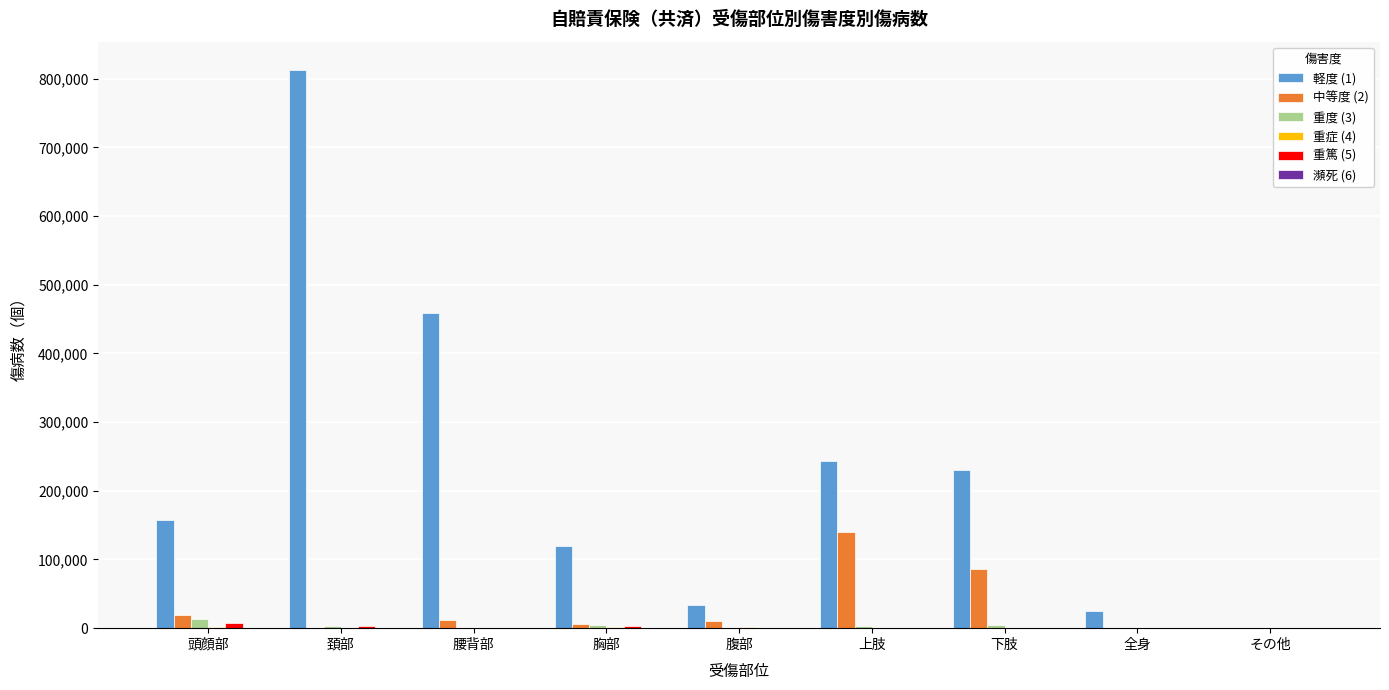

At which category does the chart reach its peak across all series?

頚部